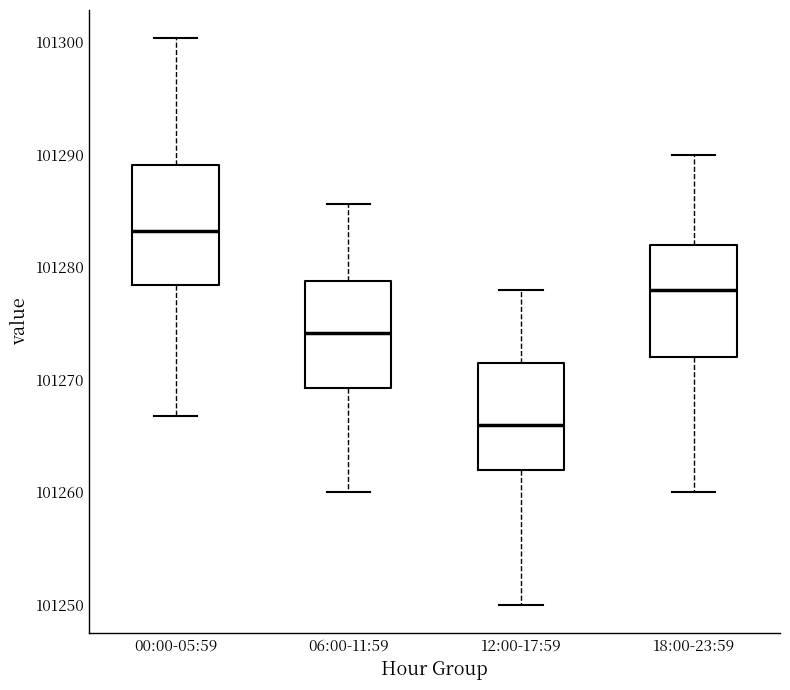

Reading left to right, read every box against the y-axis: the position of its median line, the range the box covers, and the ends of its whiskers. The values are not printed on the chart, so give them approximately, as read against the axis.

00:00-05:59: median 101283, box 101278 to 101289, whiskers 101267 to 101300
06:00-11:59: median 101274, box 101269 to 101279, whiskers 101260 to 101286
12:00-17:59: median 101266, box 101262 to 101272, whiskers 101250 to 101278
18:00-23:59: median 101278, box 101272 to 101282, whiskers 101260 to 101290